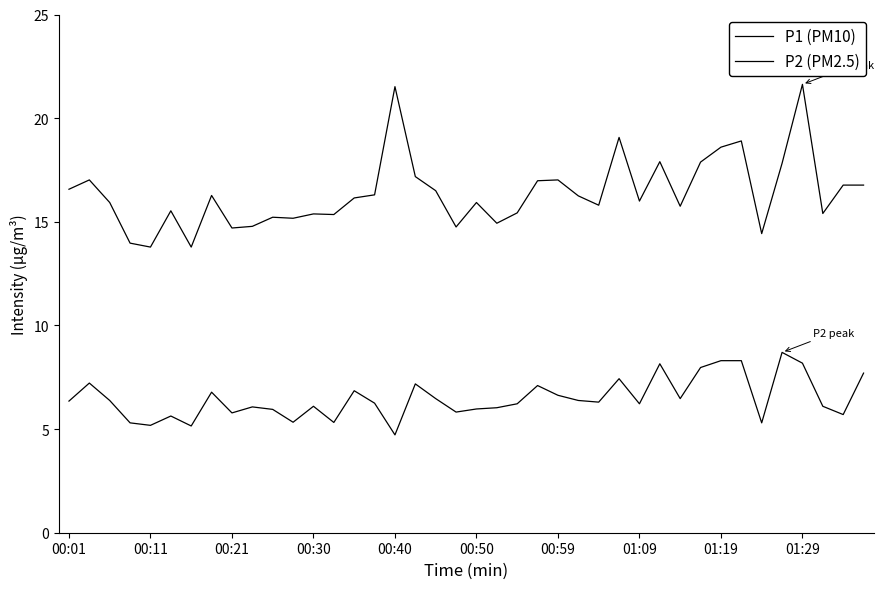

Which series has the largest total across all categories?

P1 (PM10)